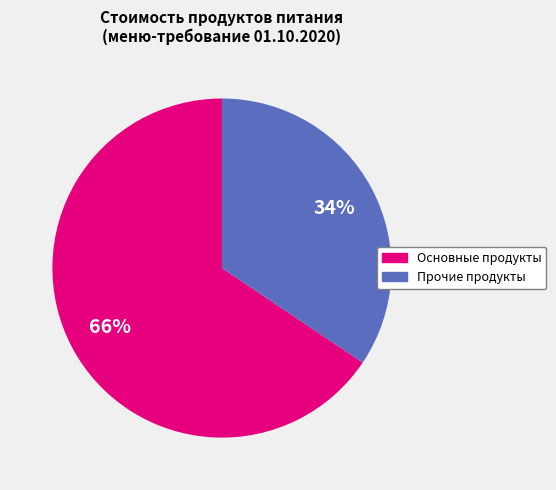

How many slices are in this pie chart?

2